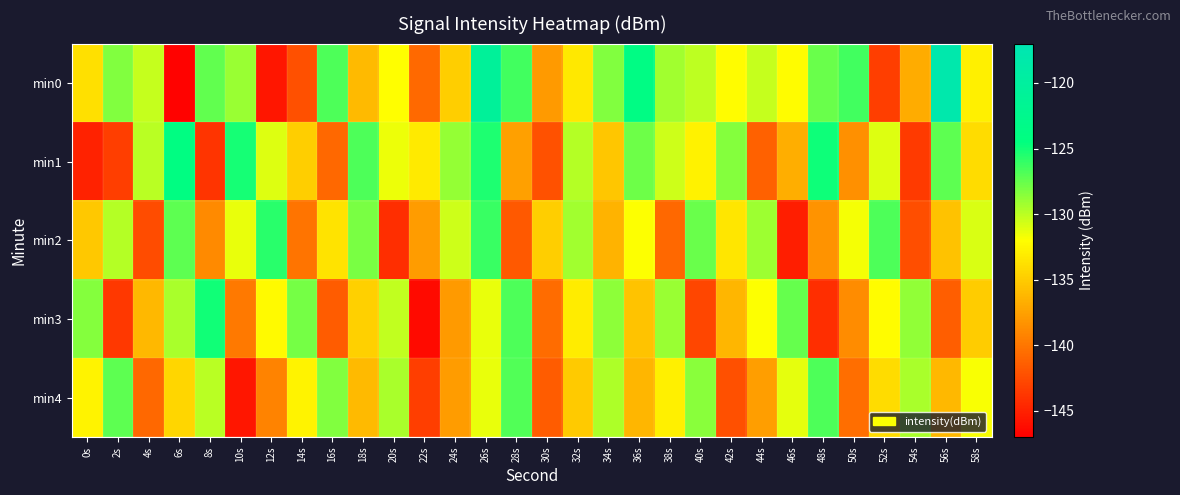

Reading left to right, transcribe all the data shown in this chart.

min0: 0s=-133.8	2s=-128.4	4s=-130.4	6s=-146.8	8s=-127.4	10s=-129.0	12s=-145.6	14s=-142.2	16s=-126.8	18s=-136.0	20s=-132.1	22s=-140.7	24s=-134.9	26s=-120.7	28s=-126.4	30s=-137.9	32s=-133.3	34s=-128.3	36s=-123.8	38s=-129.2	40s=-130.1	42s=-132.2	44s=-130.4	46s=-132.2	48s=-127.6	50s=-126.4	52s=-143.3	54s=-136.8	56s=-117.9	58s=-132.9
min1: 0s=-145.0	2s=-143.3	4s=-129.9	6s=-124.1	8s=-143.8	10s=-125.1	12s=-131.0	14s=-134.9	16s=-140.8	18s=-126.8	20s=-131.5	22s=-133.2	24s=-128.9	26s=-125.4	28s=-137.6	30s=-142.1	32s=-129.8	34s=-135.3	36s=-127.7	38s=-130.5	40s=-132.8	42s=-128.4	44s=-141.2	46s=-136.7	48s=-124.9	50s=-138.5	52s=-131.0	54s=-143.6	56s=-127.3	58s=-134.1
min2: 0s=-135.2	2s=-129.8	4s=-142.5	6s=-127.3	8s=-138.9	10s=-131.4	12s=-125.7	14s=-140.2	16s=-133.6	18s=-128.1	20s=-144.3	22s=-137.8	24s=-130.5	26s=-126.2	28s=-141.7	30s=-134.9	32s=-129.3	34s=-136.4	36s=-132.0	38s=-140.8	40s=-127.6	42s=-133.5	44s=-129.1	46s=-145.2	48s=-138.3	50s=-131.7	52s=-126.8	54s=-142.4	56s=-135.6	58s=-130.9
min3: 0s=-128.4	2s=-143.7	4s=-136.2	6s=-129.5	8s=-125.0	10s=-139.8	12s=-132.3	14s=-127.9	16s=-141.5	18s=-134.7	20s=-130.2	22s=-146.3	24s=-137.9	26s=-131.4	28s=-126.8	30s=-140.6	32s=-133.1	34s=-128.7	36s=-135.4	38s=-129.0	40s=-142.8	42s=-136.3	44s=-131.9	46s=-127.5	48s=-144.2	50s=-138.7	52s=-132.2	54s=-128.8	56s=-141.4	58s=-135.0
min4: 0s=-132.6	2s=-127.2	4s=-140.9	6s=-134.4	8s=-130.0	10s=-145.7	12s=-139.2	14s=-132.7	16s=-128.3	18s=-136.0	20s=-129.5	22s=-143.3	24s=-137.8	26s=-131.3	28s=-126.9	30s=-141.6	32s=-135.1	34s=-129.6	36s=-136.3	38s=-132.9	40s=-128.5	42s=-142.2	44s=-137.7	46s=-131.2	48s=-126.8	50s=-140.5	52s=-134.0	54s=-129.5	56s=-136.2	58s=-131.8